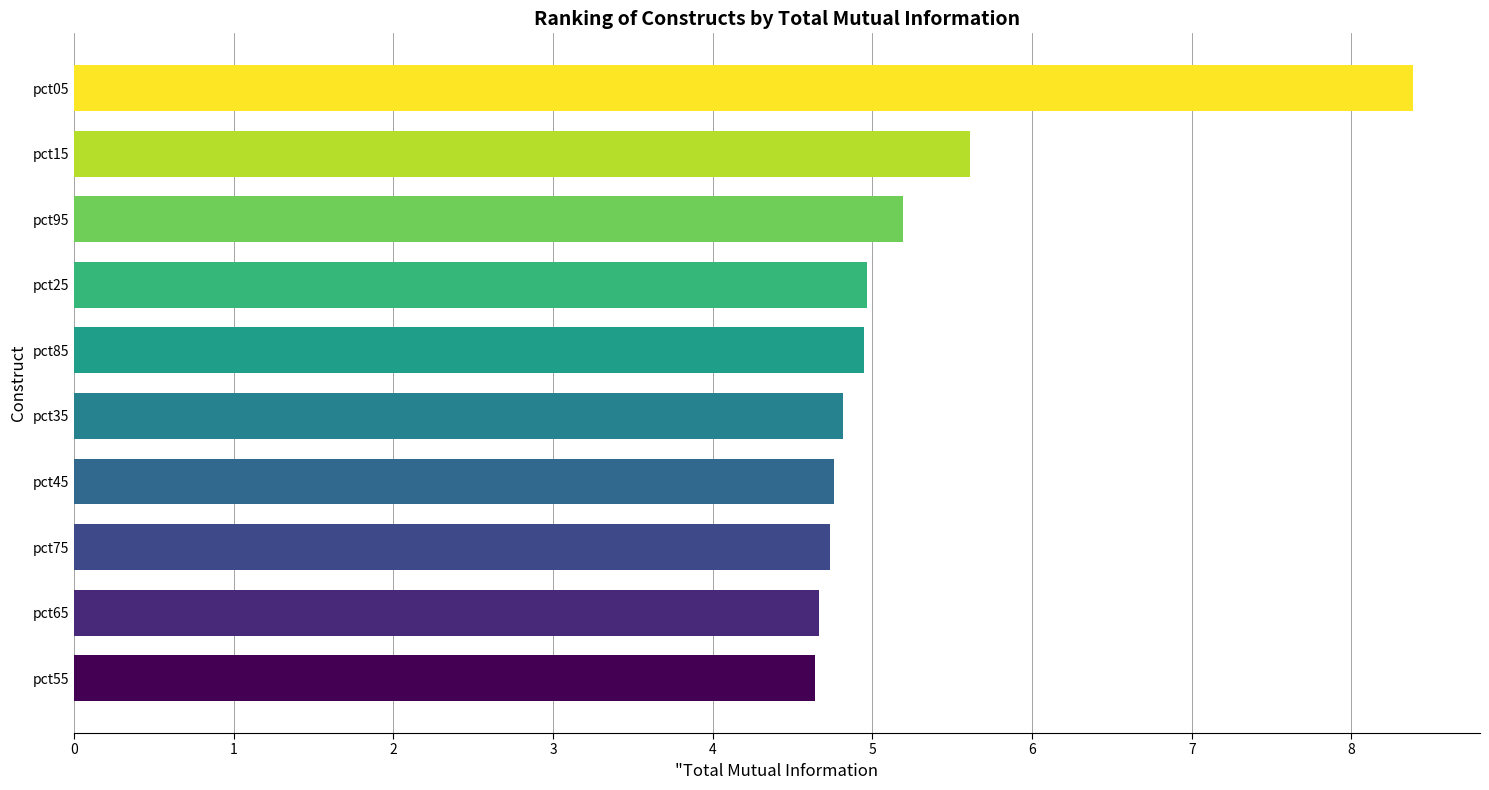

True or false: the data shows 4.9 at pct85.

True